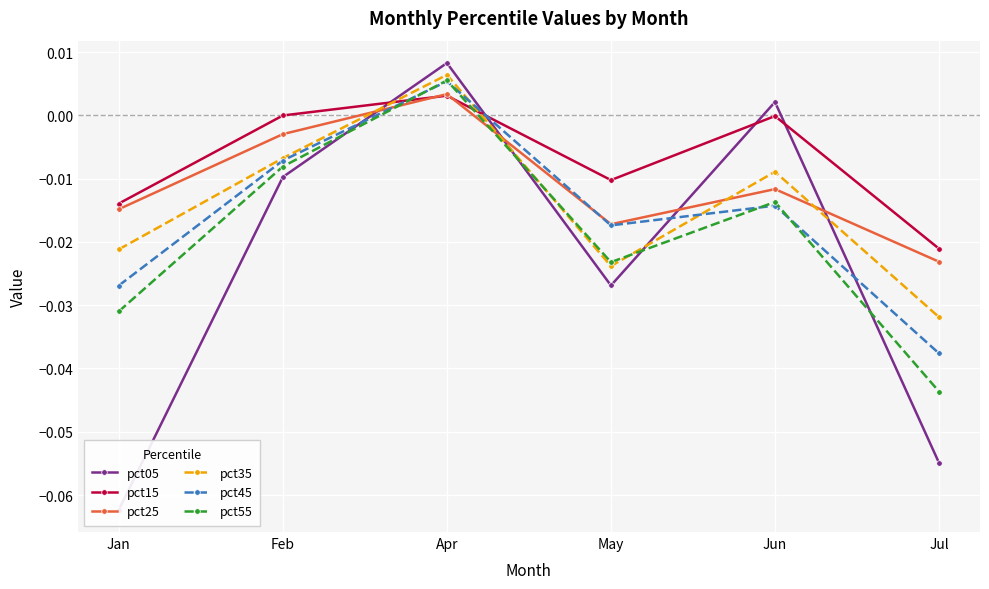

Reading left to right, what are all the values shown in this chart?

pct05: Jan=-0.1	Feb=-0.0	Apr=0.0	May=-0.0	Jun=0.0	Jul=-0.1
pct15: Jan=-0.0	Feb=-0.0	Apr=0.0	May=-0.0	Jun=-0.0	Jul=-0.0
pct25: Jan=-0.0	Feb=-0.0	Apr=0.0	May=-0.0	Jun=-0.0	Jul=-0.0
pct35: Jan=-0.0	Feb=-0.0	Apr=0.0	May=-0.0	Jun=-0.0	Jul=-0.0
pct45: Jan=-0.0	Feb=-0.0	Apr=0.0	May=-0.0	Jun=-0.0	Jul=-0.0
pct55: Jan=-0.0	Feb=-0.0	Apr=0.0	May=-0.0	Jun=-0.0	Jul=-0.0